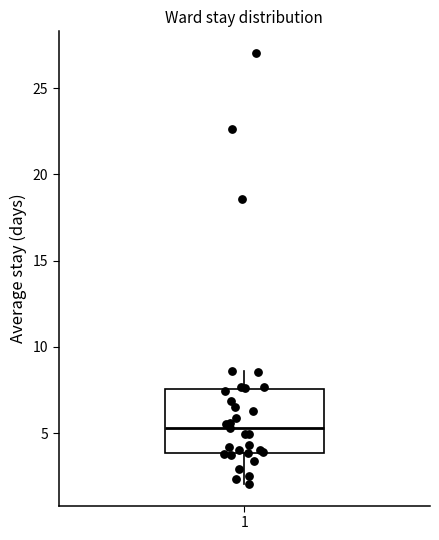

Where does the upper whisker of the box at x = 1 end on the y-axis? The values are not printed on the chart, so give them approximately, as read against the axis.

8.5